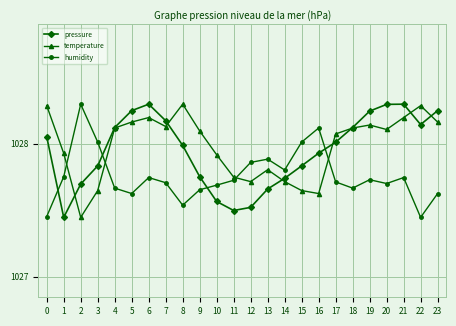

What are all the series names shown in the legend?

pressure, temperature, humidity